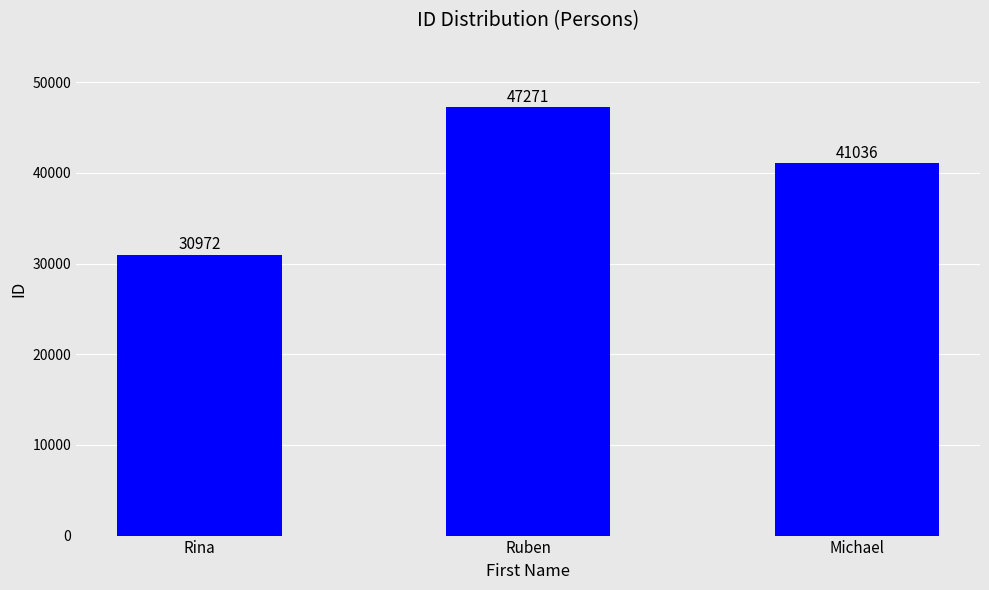

What is the ratio of the value at Ruben to the value at Rina?

1.5